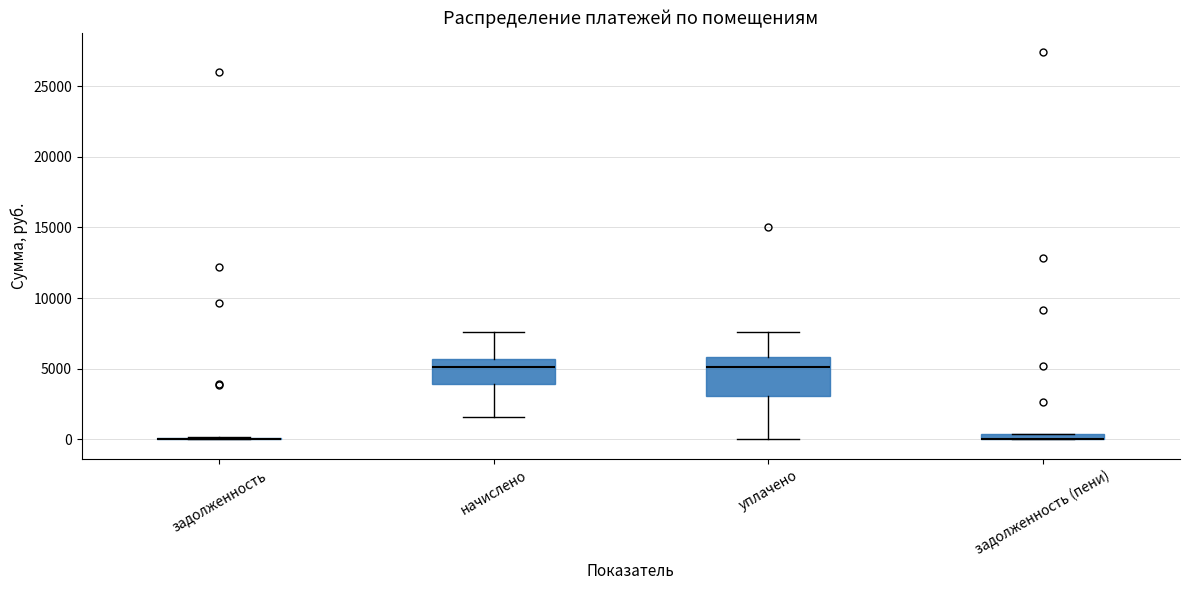

Which box is the tallest, from its lower edge to its upper edge?

уплачено